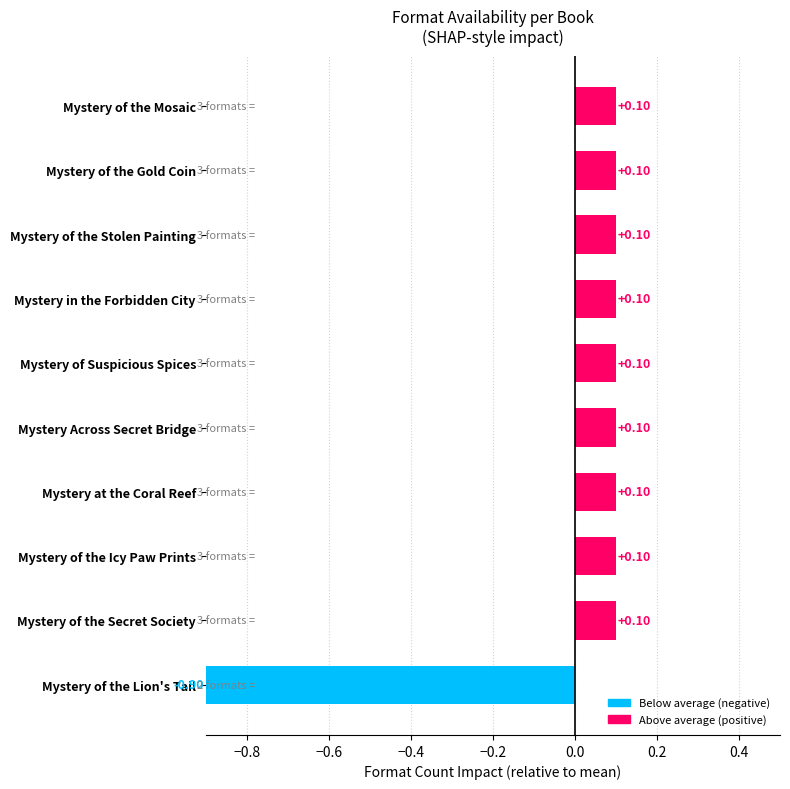

What is the difference between the second highest and minimum values?

1.0